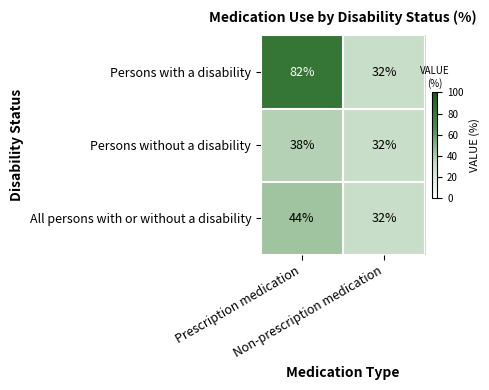

Which series has the largest total across all categories?

Persons with a disability